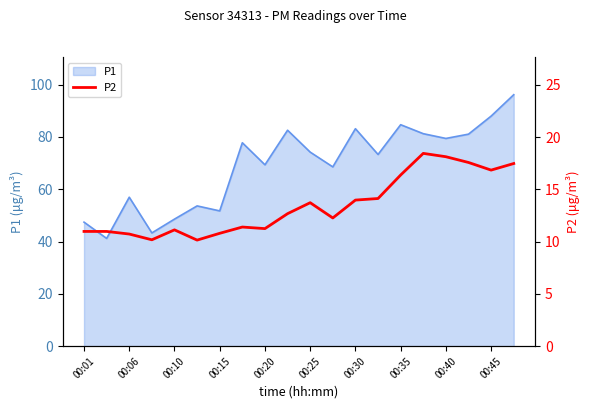

What is the highest value of the P1 series?

96.2